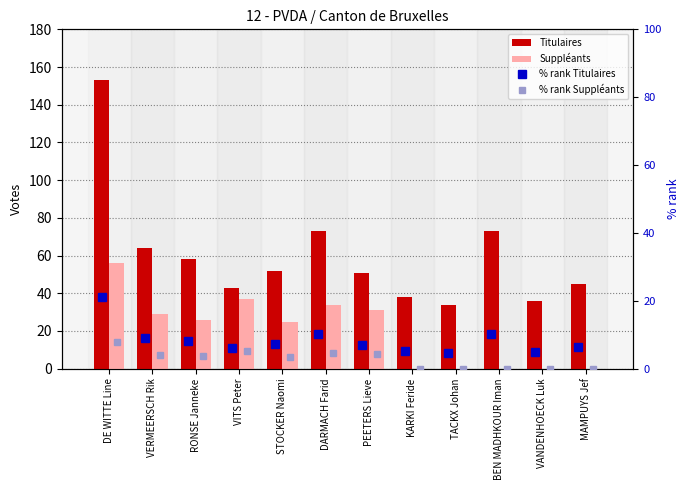

How many distinct data groups are displayed?

4